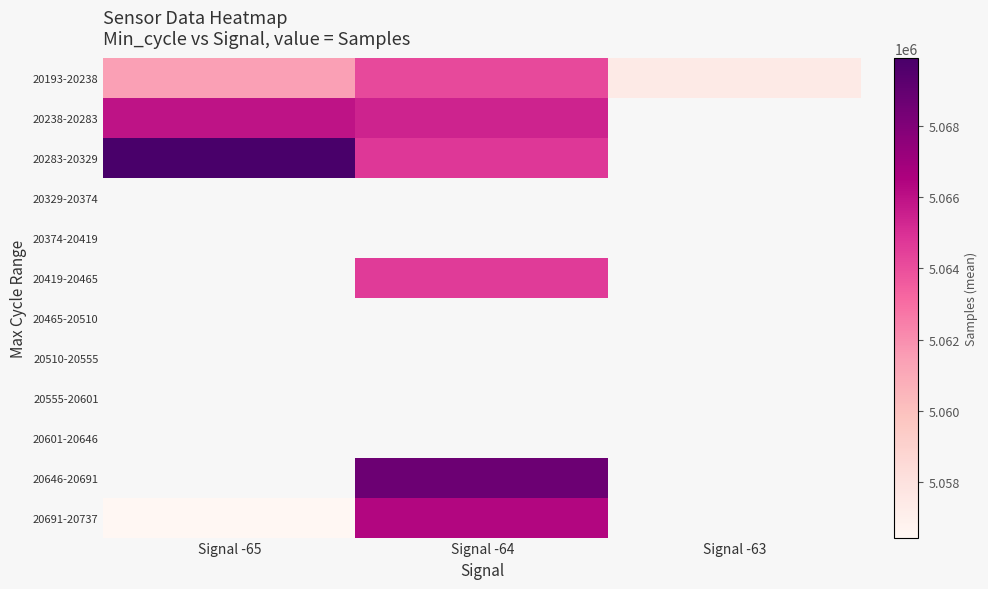

Rank the categories by 20329-20374 value from highest to lowest.

Signal -65, Signal -64, Signal -63